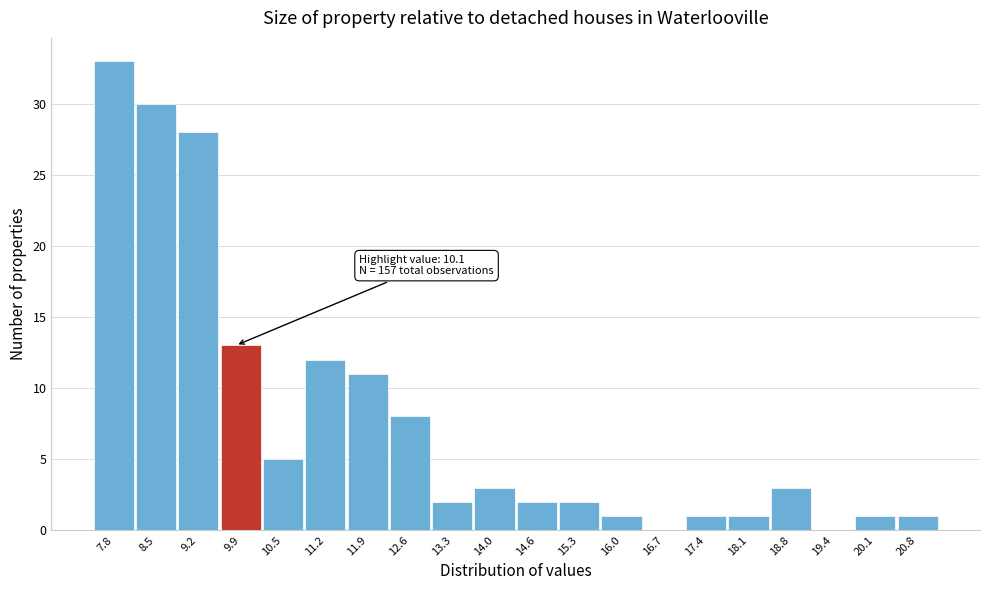

Reading right to left, what are all the values shown in this chart?

20.8=1	20.1=1	19.4=0	18.8=3	18.1=1	17.4=1	16.7=0	16.0=1	15.3=2	14.6=2	14.0=3	13.3=2	12.6=8	11.9=11	11.2=12	10.5=5	9.9=13	9.2=28	8.5=30	7.8=33